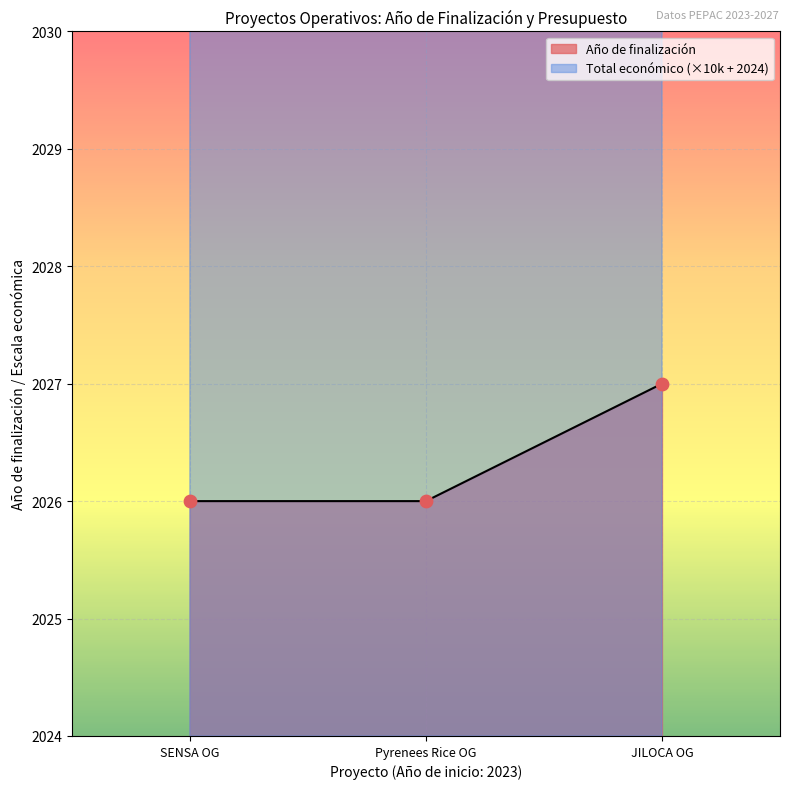

At how many categories does at least one series exceed 2038?

2